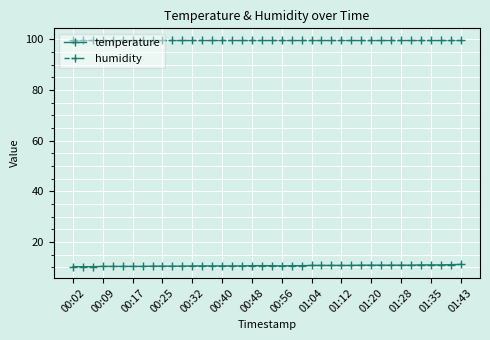

True or false: temperature and humidity cross at least once.

False